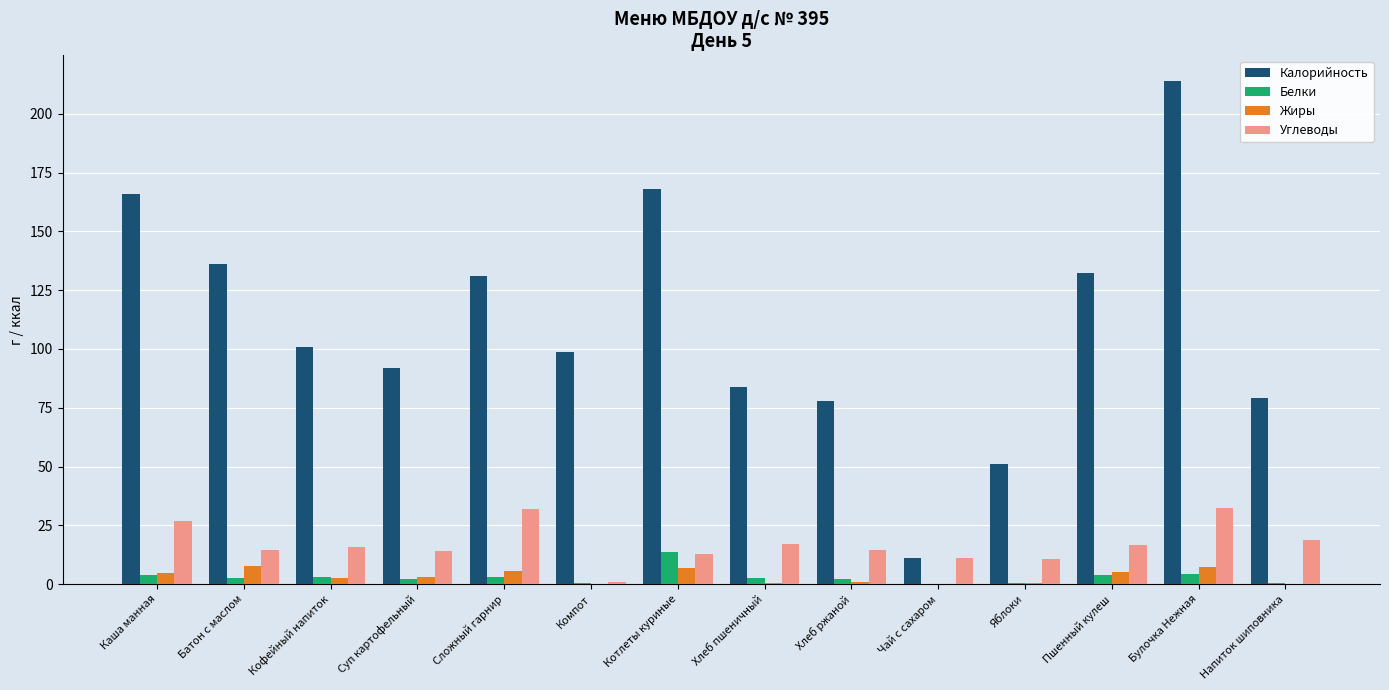

What is the sum of the Жиры values at Напиток шиповника and Компот?

0.3